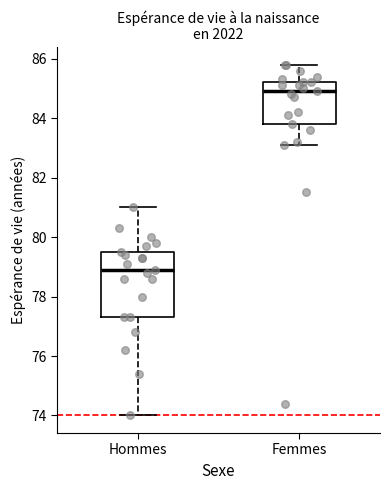

Reading left to right, transcribe this box plot: for each box, give where its median line is, the range the box spans, and where its two whiskers end, as read against the y-axis. The values are not printed on the chart, so give them approximately, as read against the axis.

Hommes: median 79.0, box 77.4 to 79.6, whiskers 74.0 to 81.0
Femmes: median 85.0, box 83.8 to 85.2, whiskers 83.2 to 85.8